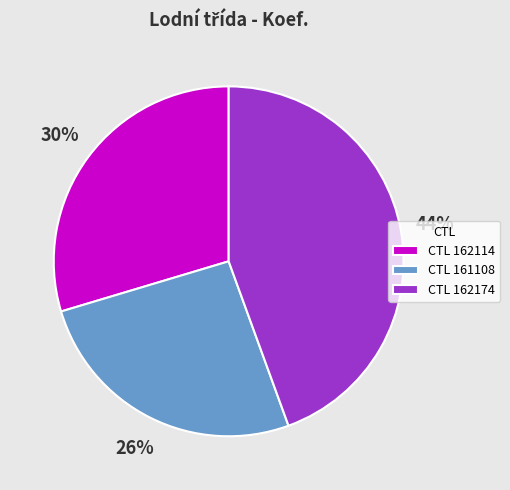

Is there any slice that represents more than half of the pie?

No